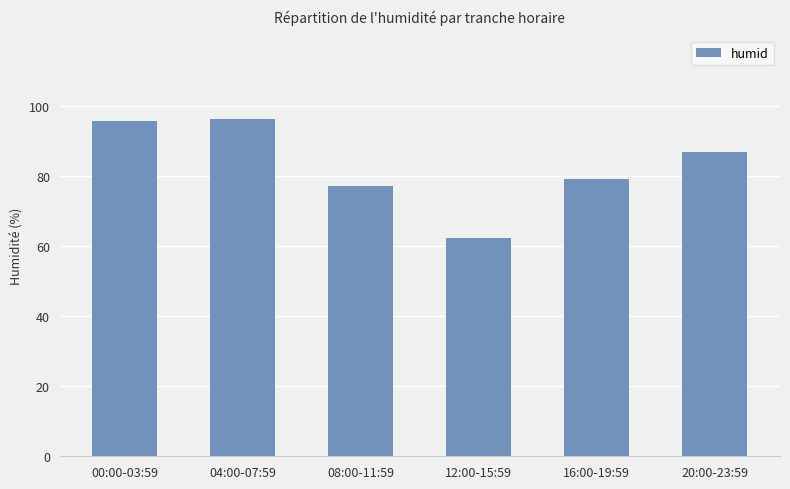

Reading right to left, what are all the values shown in this chart?

20:00-23:59=86.8	16:00-19:59=79.1	12:00-15:59=62.1	08:00-11:59=77.0	04:00-07:59=96.1	00:00-03:59=95.6